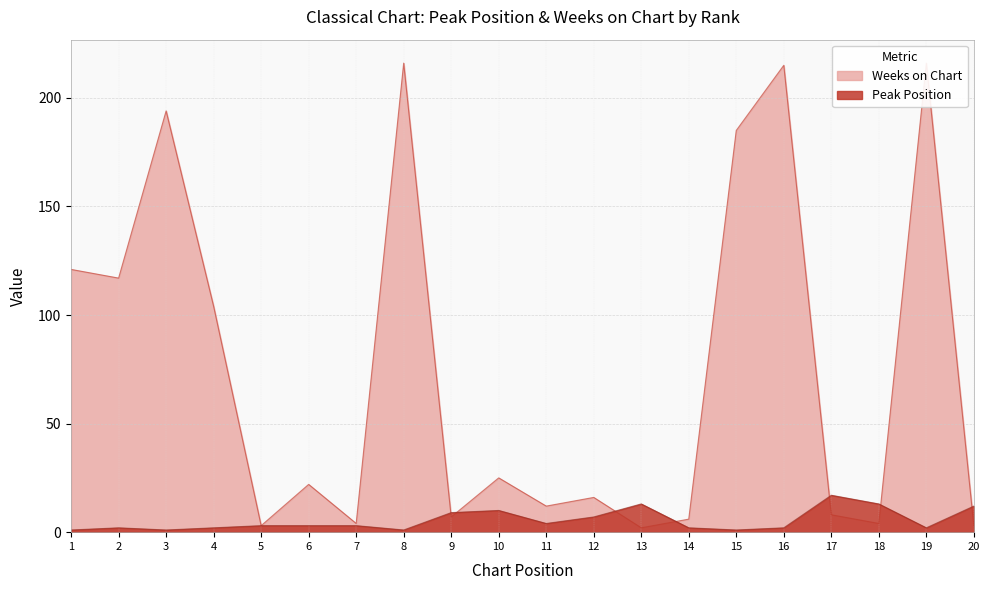

True or false: Peak Position has a value of 16 at 20.

False